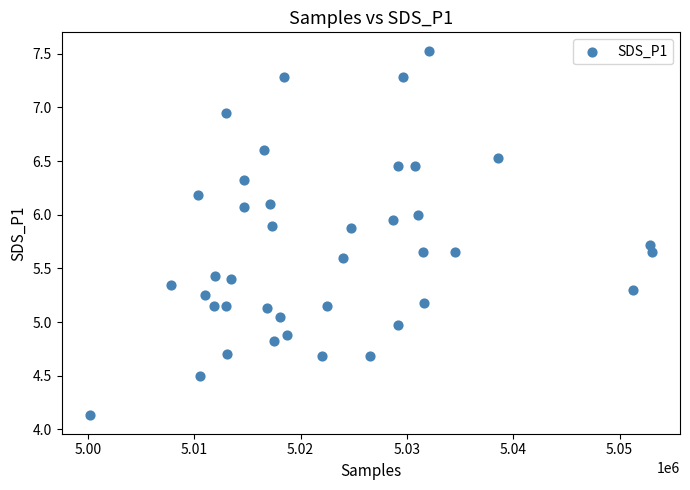

What is the range of Y values (max minus min)?

3.4